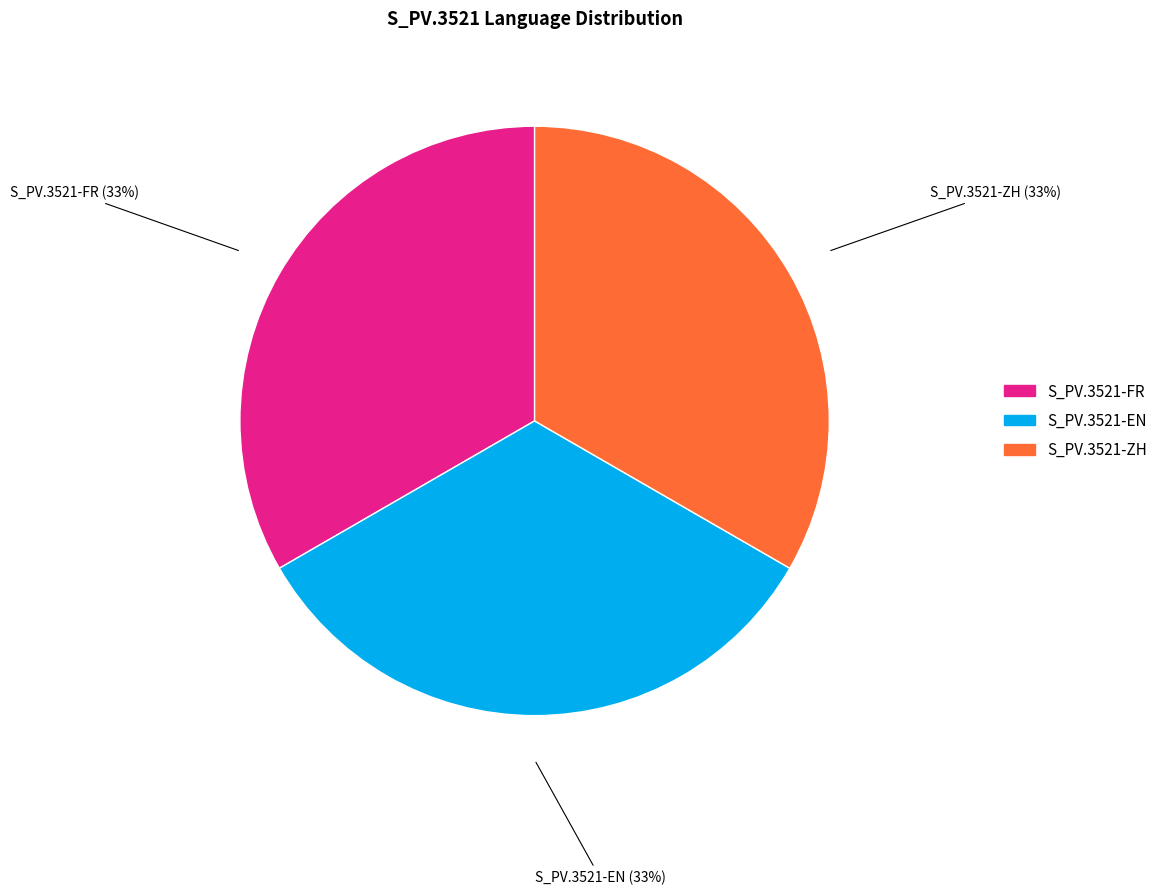

To the nearest percent, what is the average slice percentage?

33%